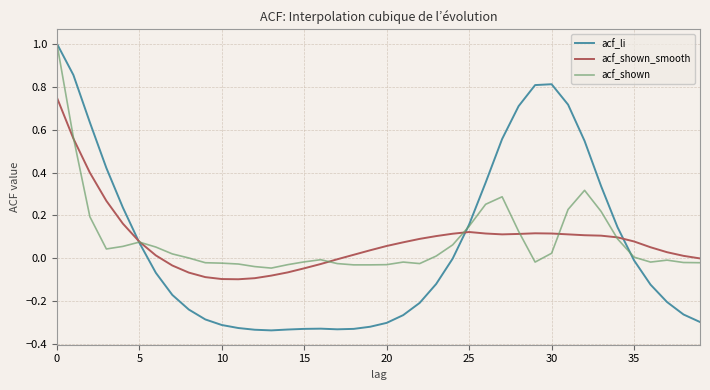

Which series has the largest range (max minus min)?

acf_li